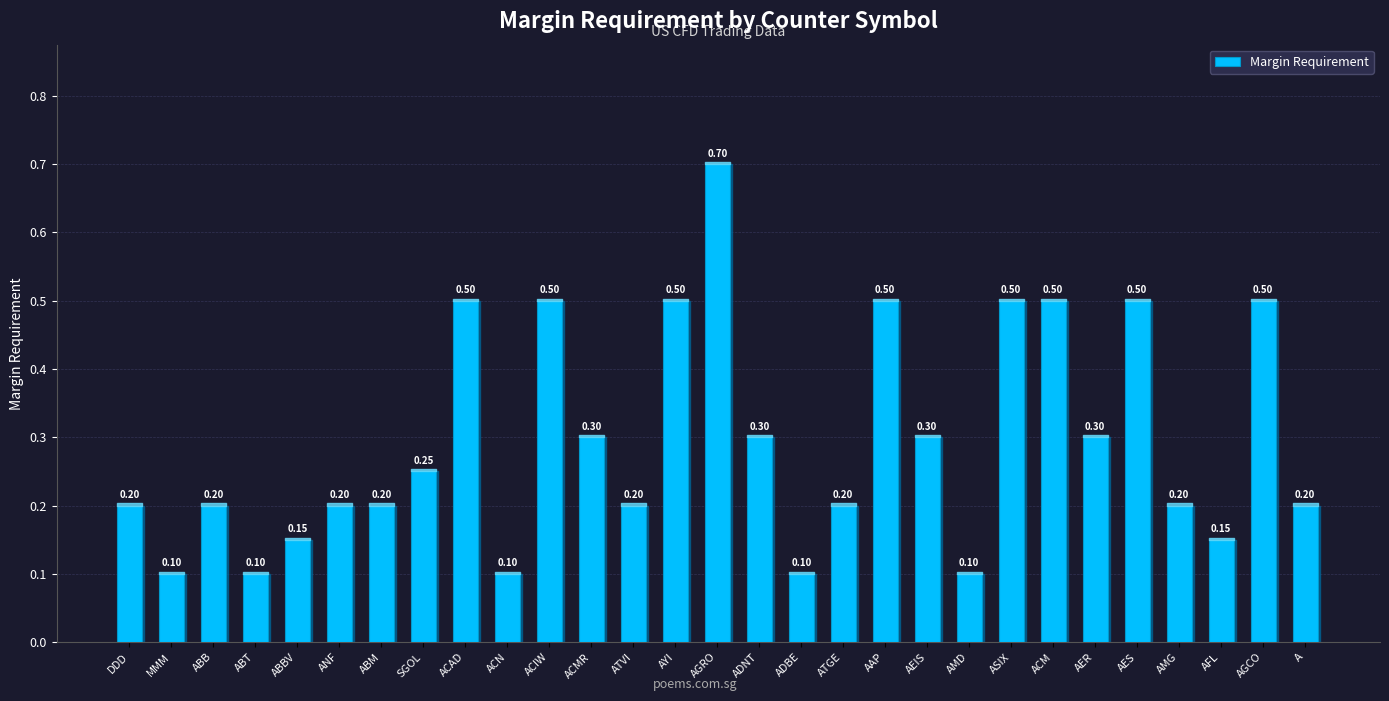

Count the number of categories in the chart.

29